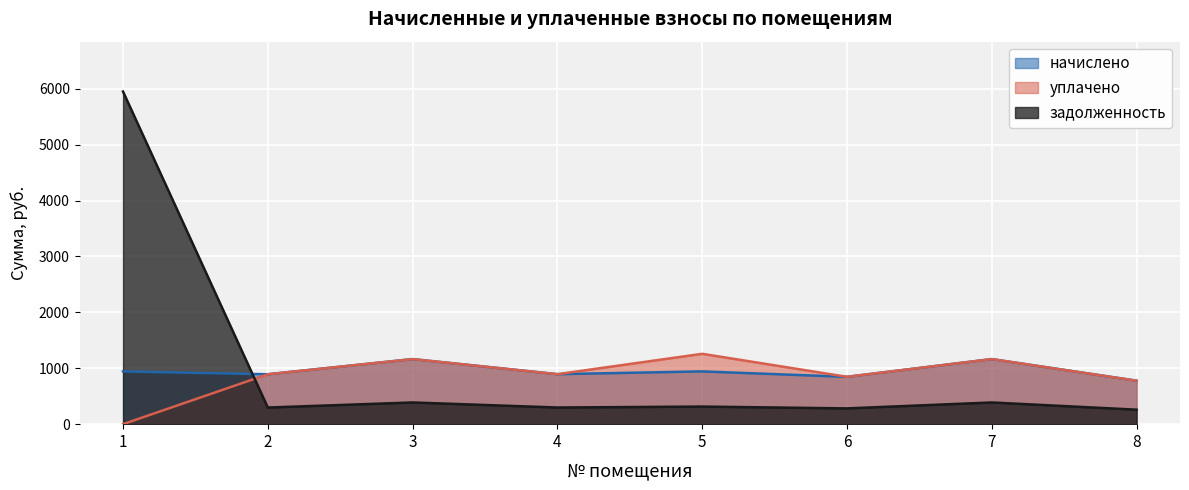

What is the sum of all уплачено values?

6998.6